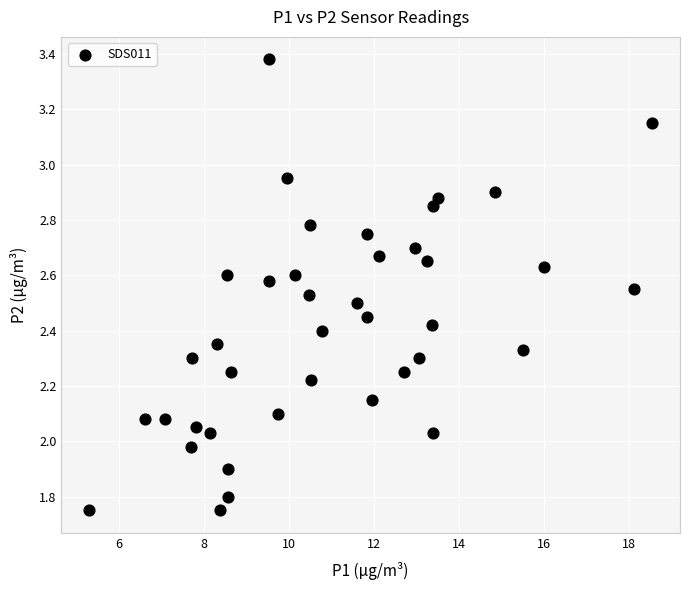

What is the range of X values (max minus min)?

13.2